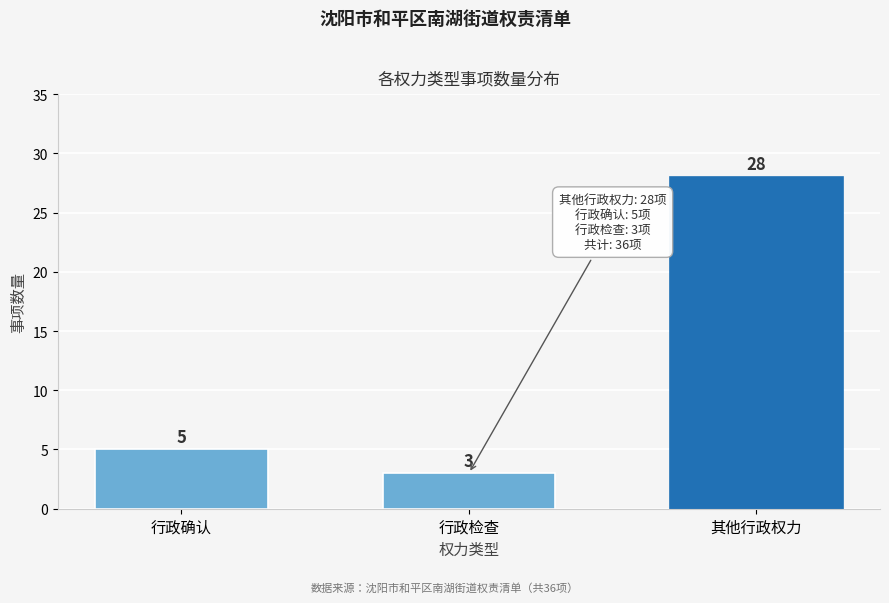

Reading left to right, extract all data points from this chart.

行政确认=5	行政检查=3	其他行政权力=28